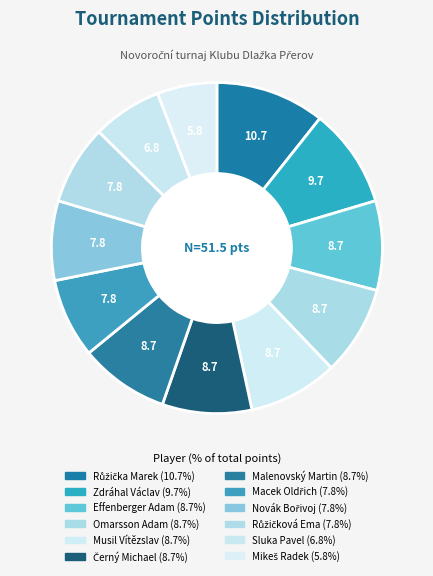

How many slices are in this pie chart?

12